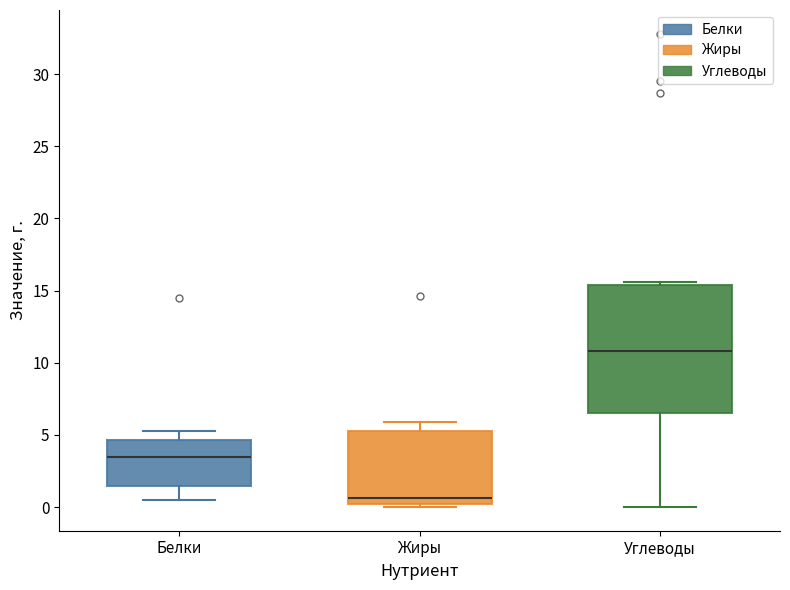

Reading left to right, transcribe this box plot: for each box, give where its median line is, the range the box spans, and where its two whiskers end, as read against the y-axis. The values are not printed on the chart, so give them approximately, as read against the axis.

Белки: median 3.5, box 1.5 to 4.5, whiskers 0.5 to 5.5
Жиры: median 0.5, box 0.0 to 5.5, whiskers 0.0 (just below the box's lower edge) to 6.0
Углеводы: median 11.0, box 6.5 to 15.5, whiskers 0.0 to 15.5 (just above the box's upper edge)